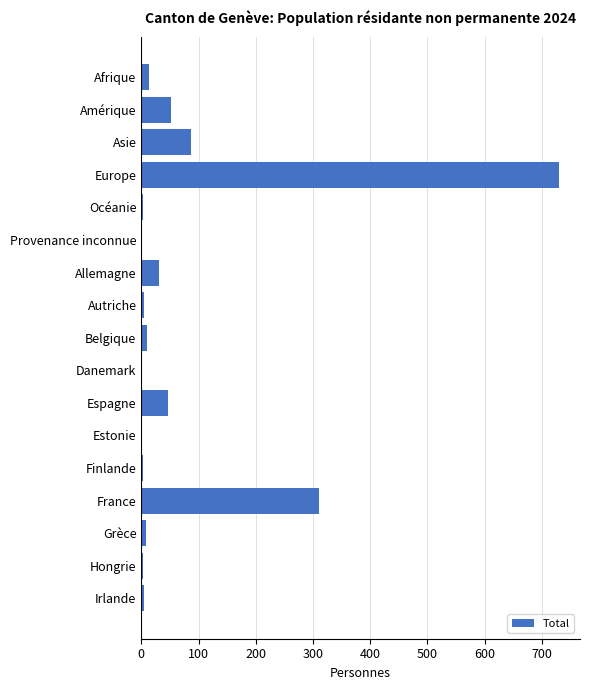

What value does the data have at Allemagne?

31